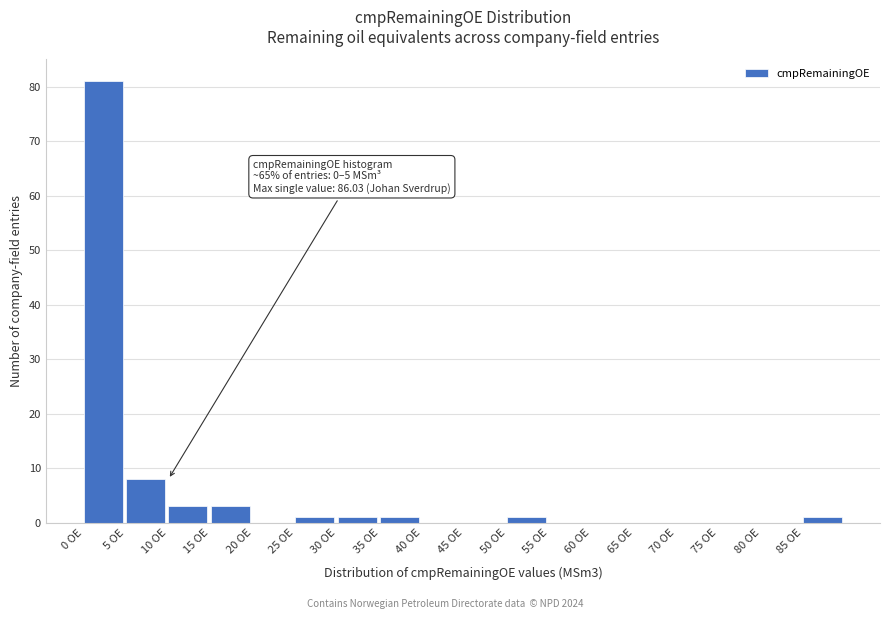

Which range on the x-axis has the tallest bar?

0 to 5